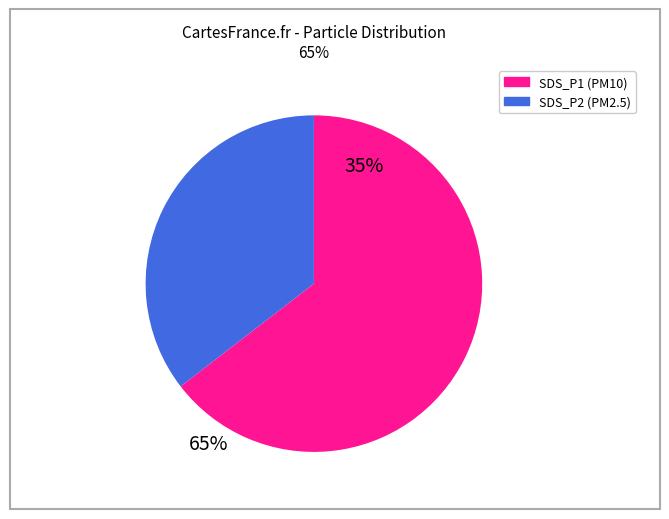

Approximately how many times larger is the value at SDS_P2 compared to SDS_P1?

0.6